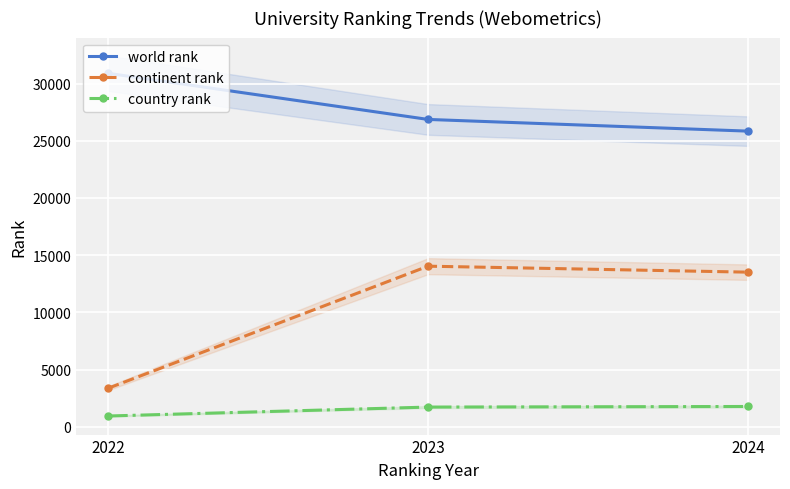

Reading left to right, list all the values displayed in this chart.

world rank: 30902	26867	25845
continent rank: 3361	14035	13513
country rank: 934	1715	1767